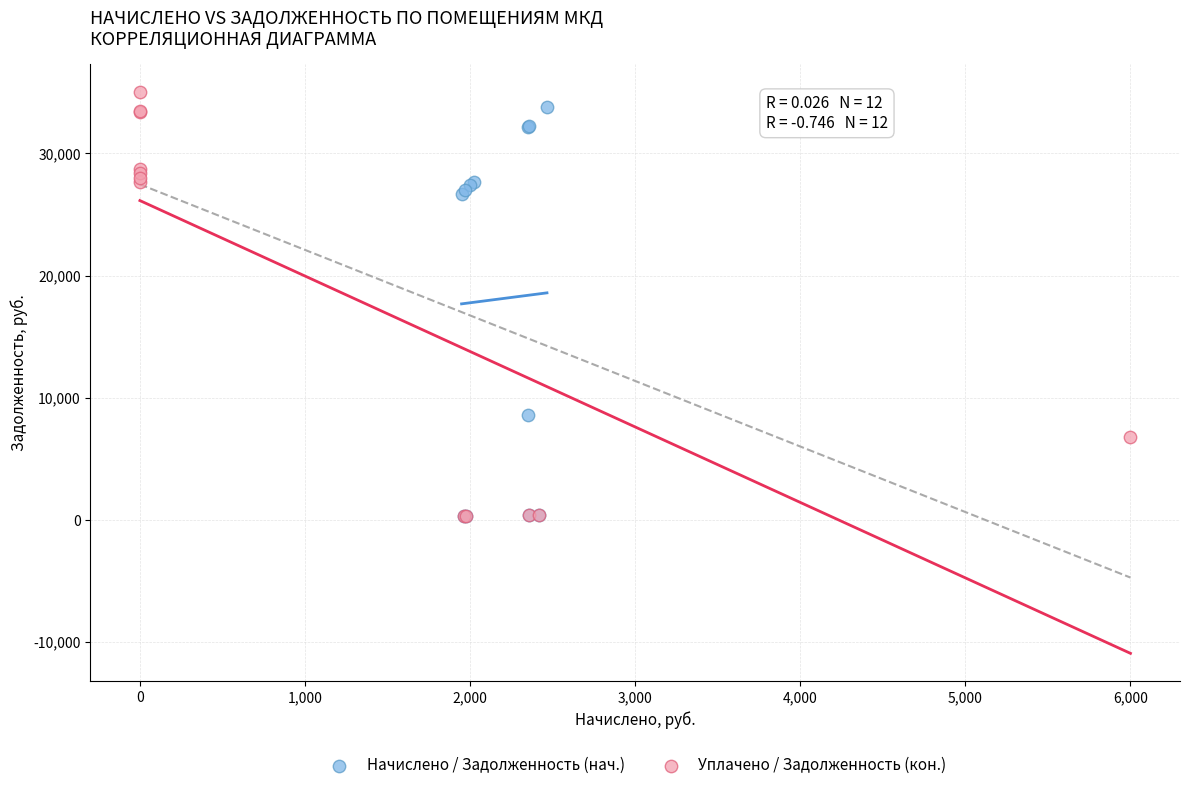

What are all the series names shown in the legend?

Начислено / Задолженность (нач.), Уплачено / Задолженность (кон.)